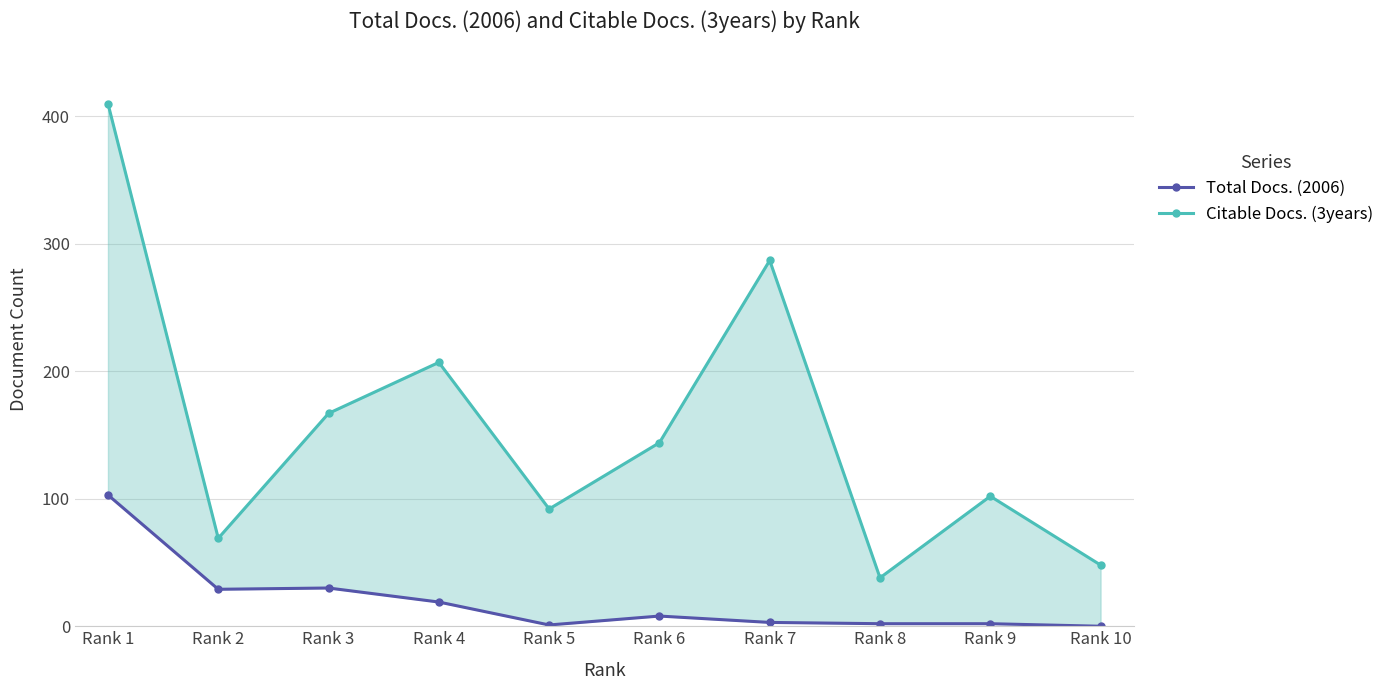

What is the value of the Total Docs. (2006) point at the 7th from the left?

3